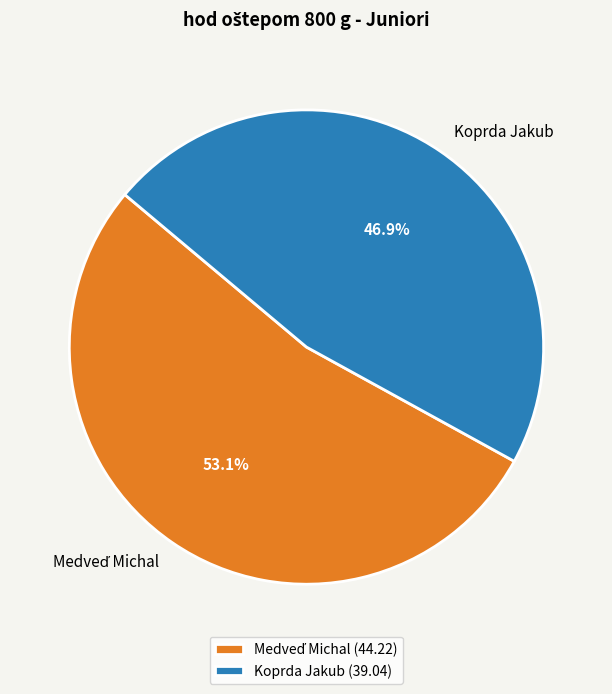

How many slices are in this pie chart?

2